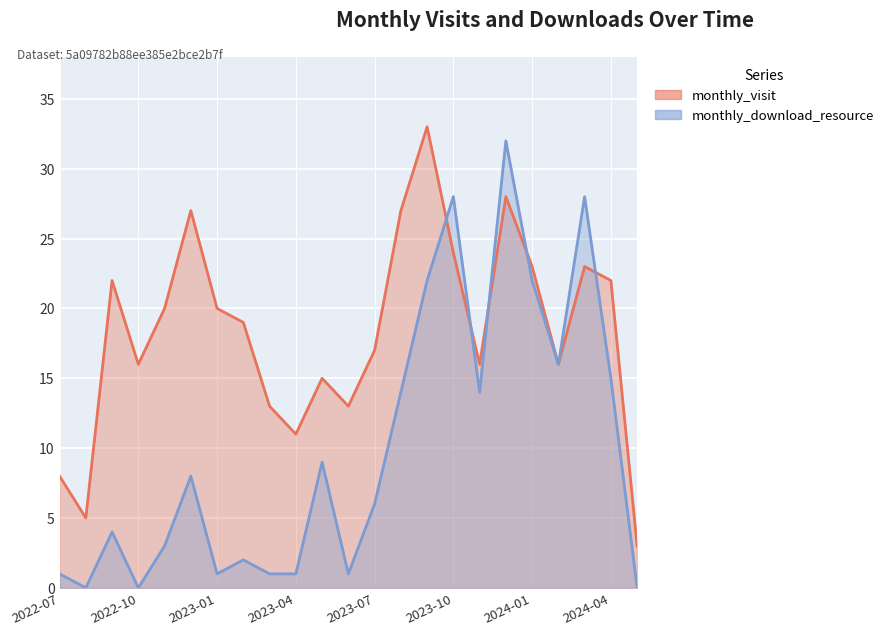

What is the sum of the monthly_download_resource values at 2023-02 and 2023-12?

34